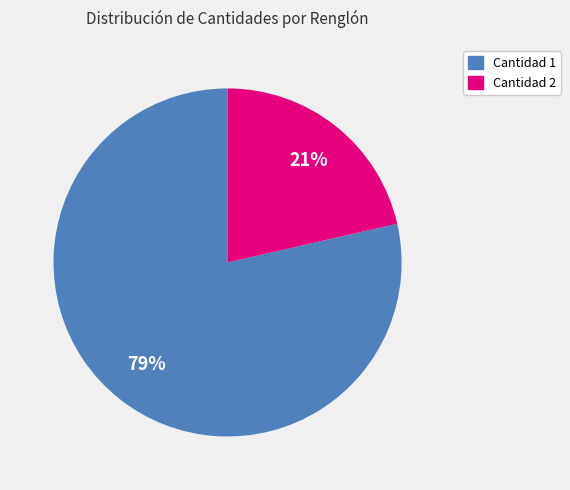

To the nearest percent, what is the average slice percentage?

50%